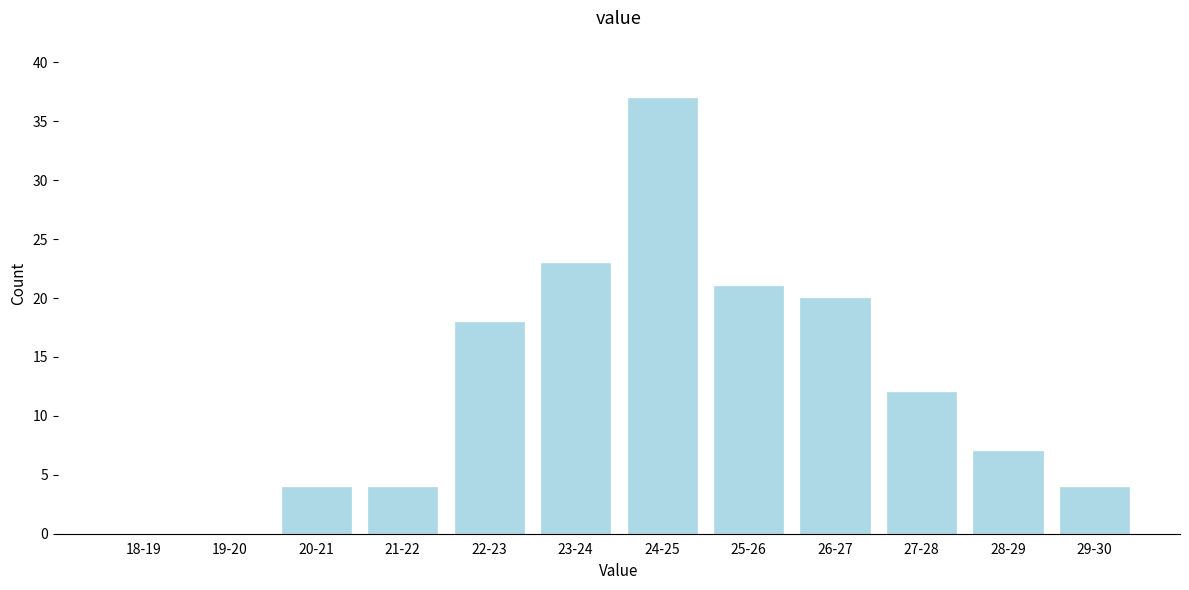

Reading left to right, what are all the values shown in this chart?

18-19=0	19-20=0	20-21=4	21-22=4	22-23=18	23-24=23	24-25=37	25-26=21	26-27=20	27-28=12	28-29=7	29-30=4